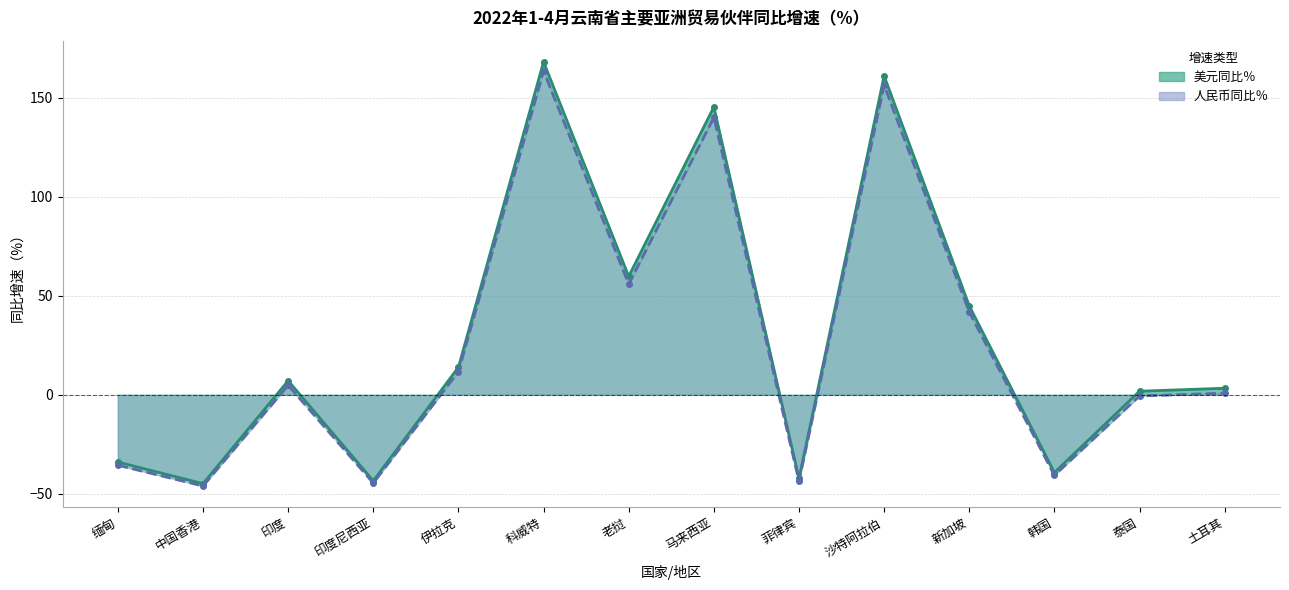

At which category does 美元同比％ reach its first local valley?

中国香港